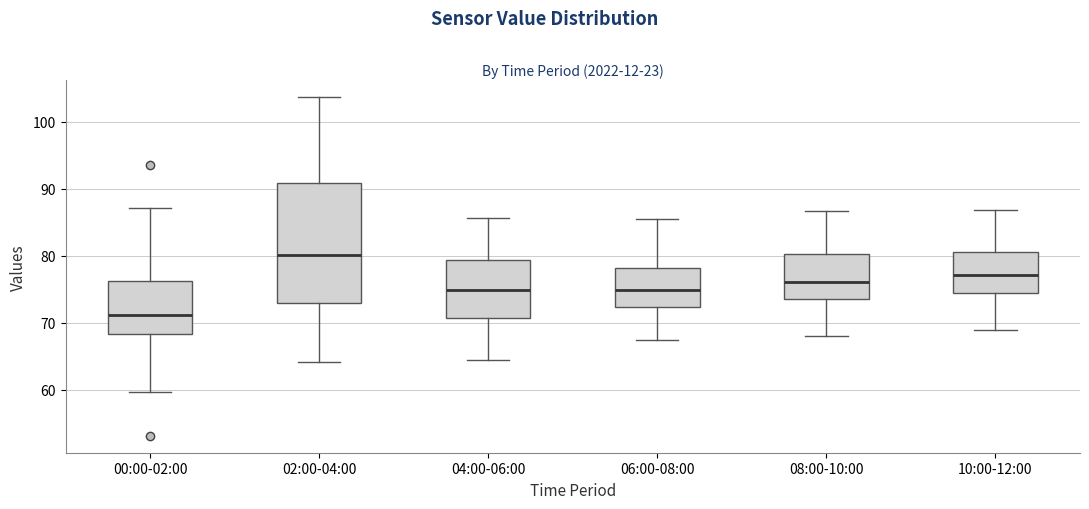

Reading left to right, read every box against the y-axis: the position of its median line, the range the box covers, and the ends of its whiskers. The values are not printed on the chart, so give them approximately, as read against the axis.

00:00-02:00: median 71, box 68 to 76, whiskers 60 to 87
02:00-04:00: median 80, box 73 to 91, whiskers 64 to 104
04:00-06:00: median 75, box 71 to 79, whiskers 65 to 86
06:00-08:00: median 75, box 72 to 78, whiskers 67 to 86
08:00-10:00: median 76, box 74 to 80, whiskers 68 to 87
10:00-12:00: median 77, box 74 to 81, whiskers 69 to 87